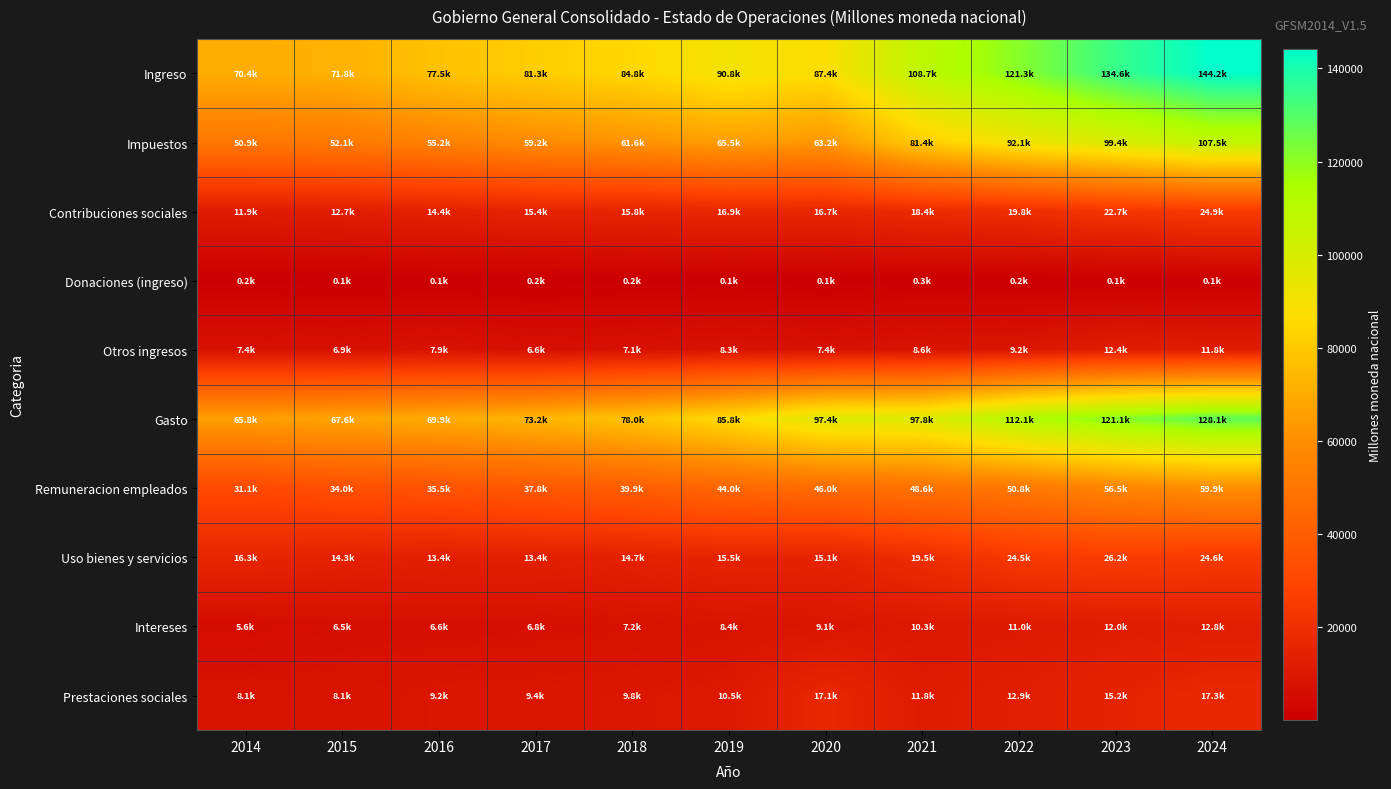

Which label corresponds to the smallest value in the chart?

2024